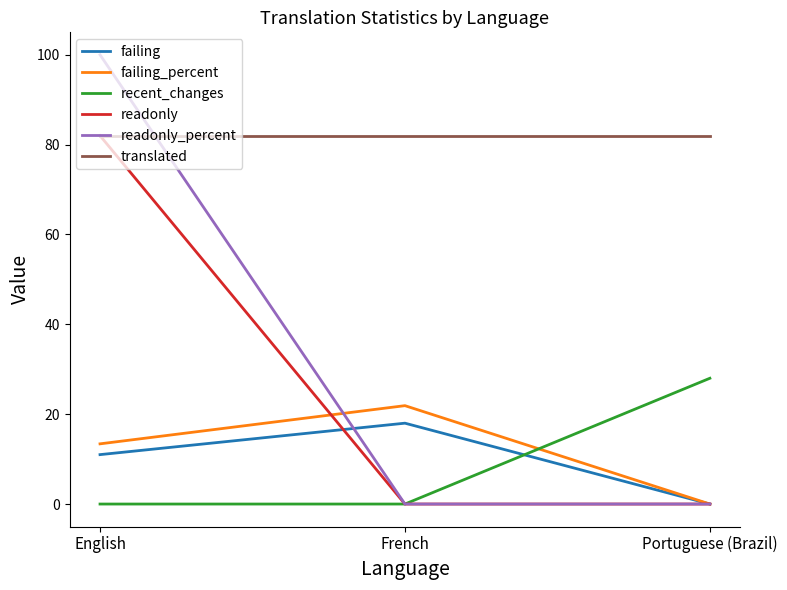

Rank the categories by failing value from lowest to highest.

Portuguese (Brazil), English, French